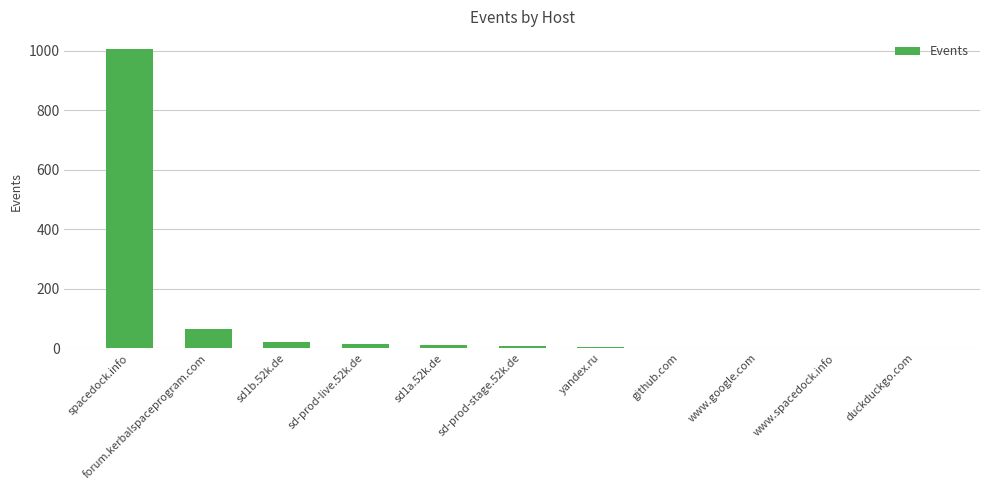

What is the greatest value displayed?

1005